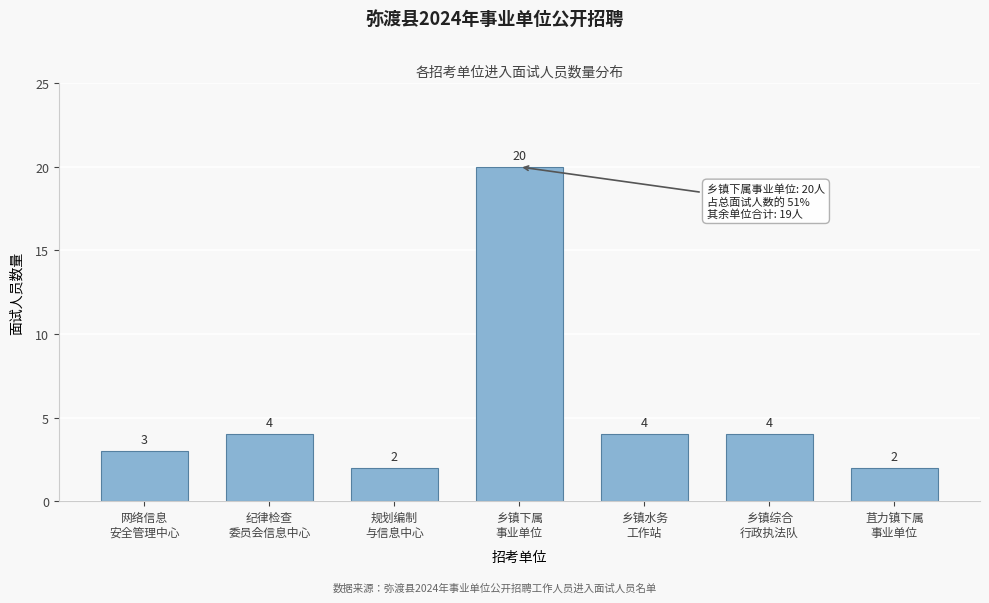

Reading left to right, transcribe all the data shown in this chart.

3	4	2	20	4	4	2